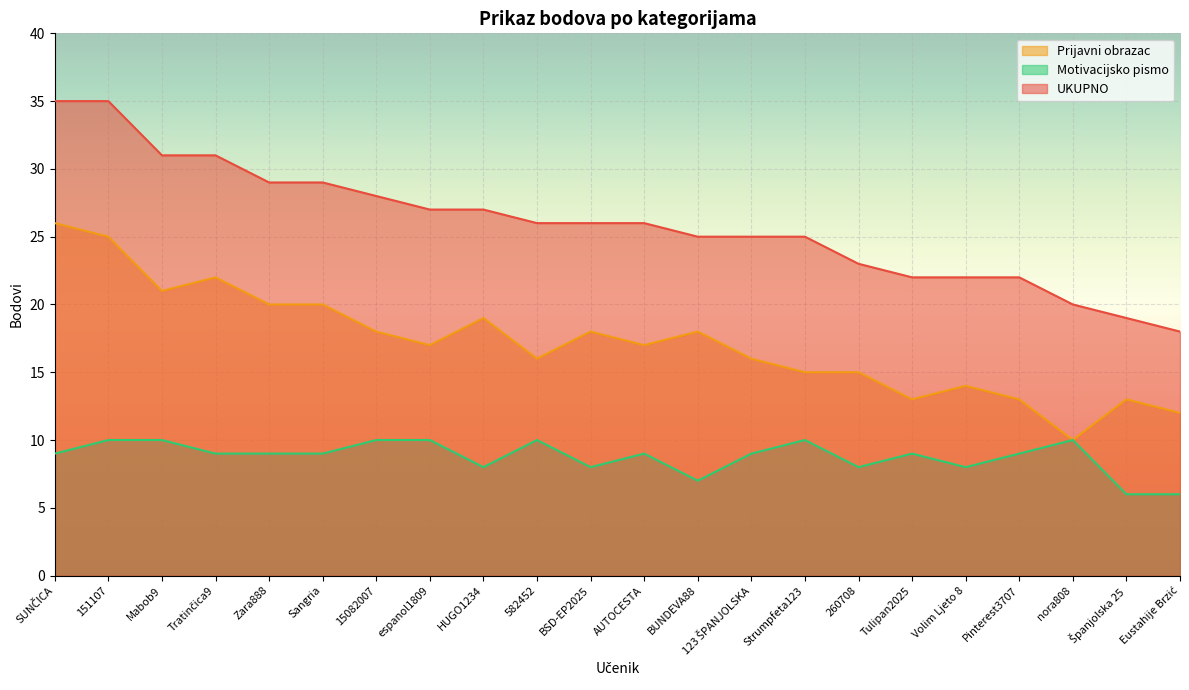

True or false: UKUPNO and Motivacijsko pismo cross at least once.

False